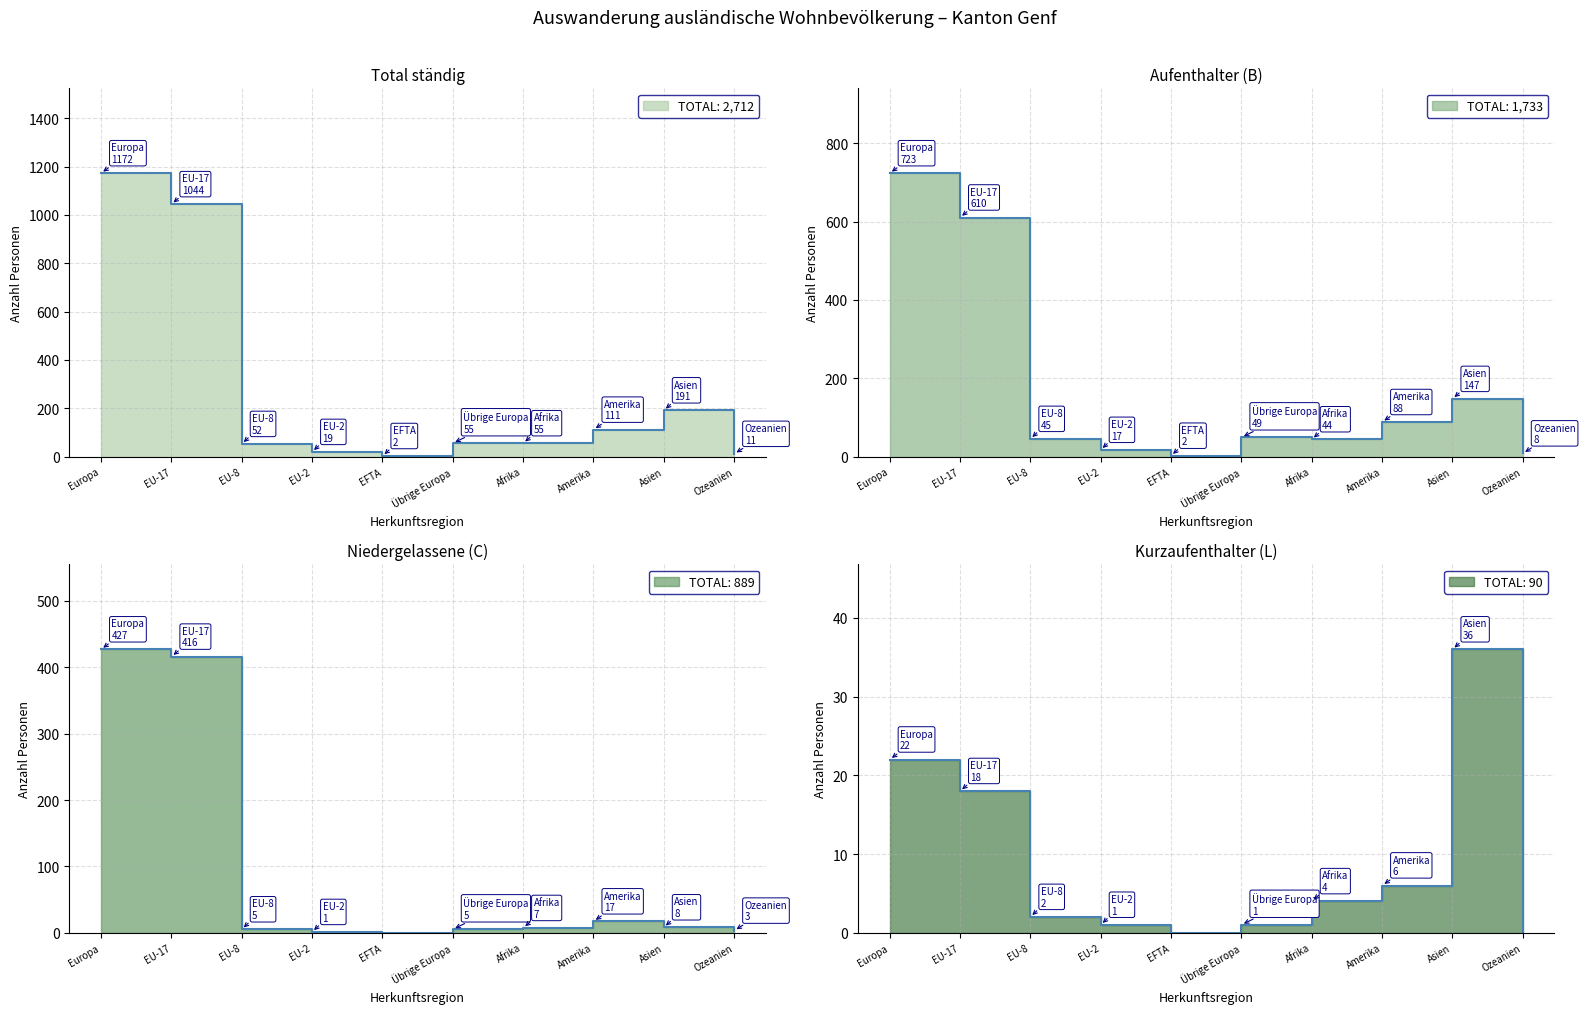

The value of Total ständig at Afrika is 83. True or false?

False